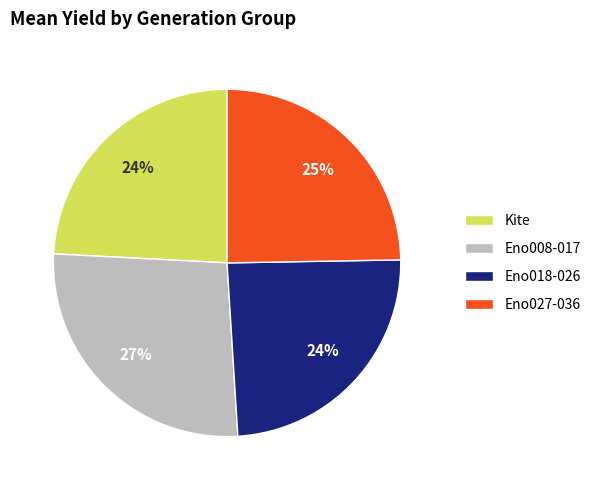

Is it true that Eno018-026 is 24% of the pie?

True